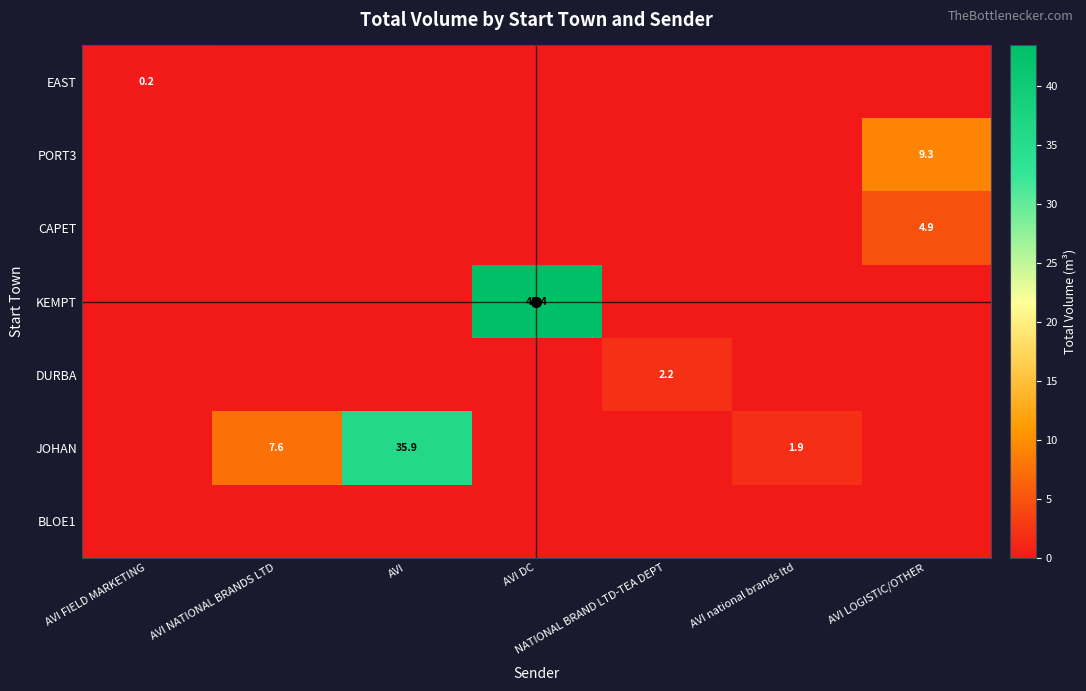

At AVI DC, list the series in order from largest to smallest.

KEMPT, EAST, PORT3, CAPET, DURBA, JOHAN, BLOE1